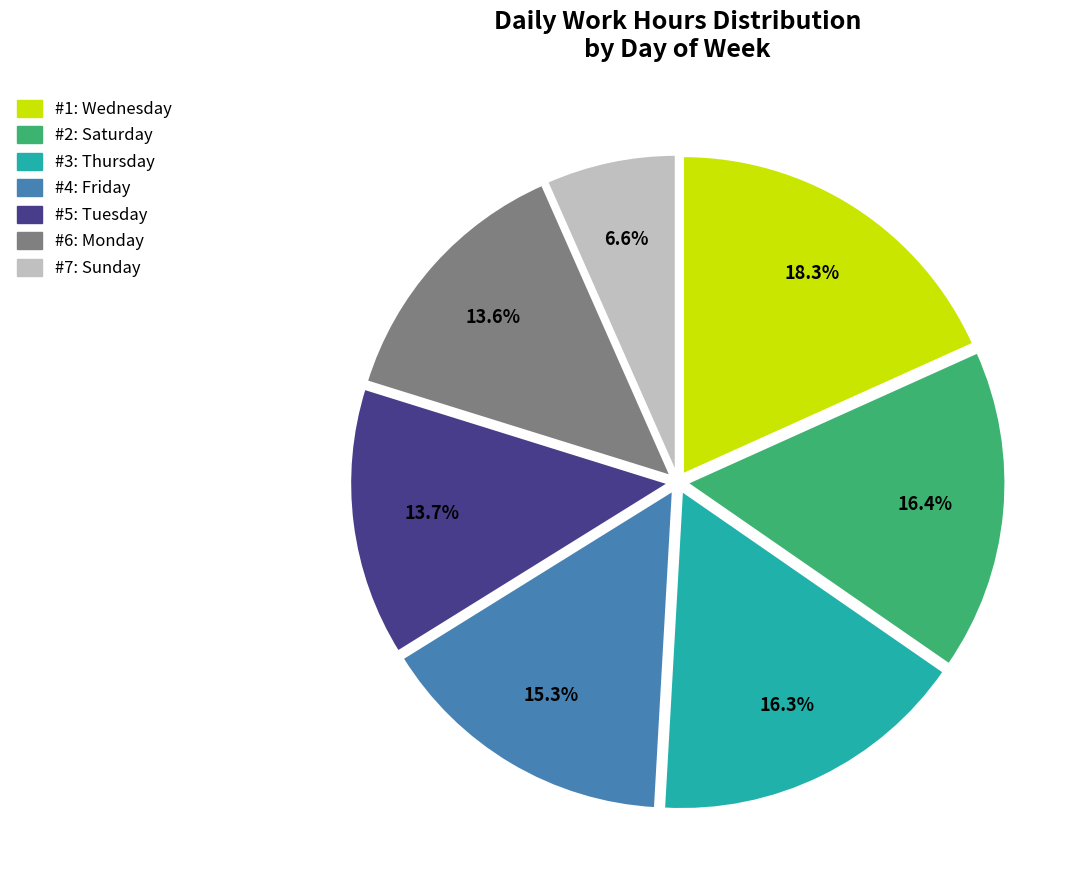

How many segments does this pie chart have?

7